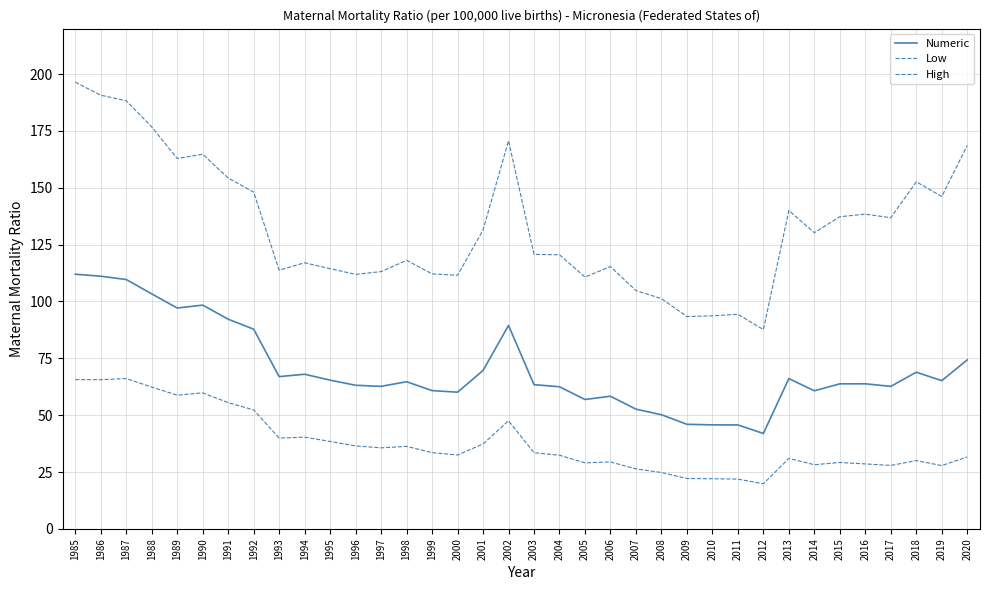

How many lines are shown in the chart?

3